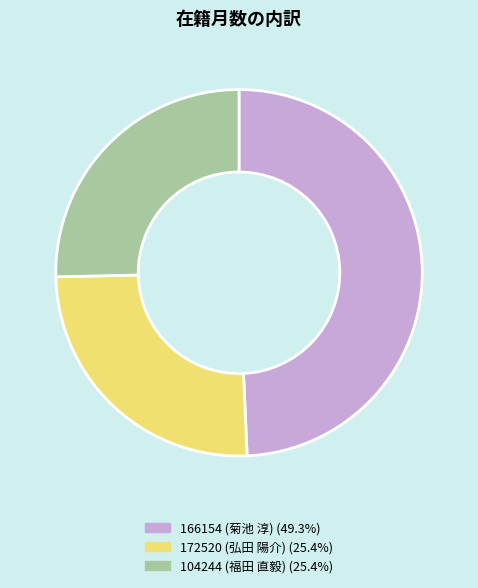

Approximately how many times larger is the value at 172520 (弘田 陽介) (25.4%) compared to 104244 (福田 直毅) (25.4%)?

1.0